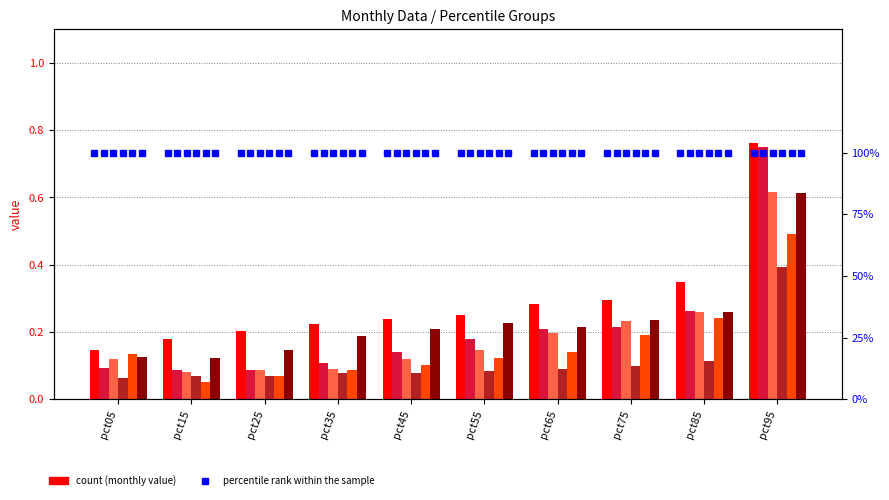

Is it true that Mar equals 0.1 at pct85?

False